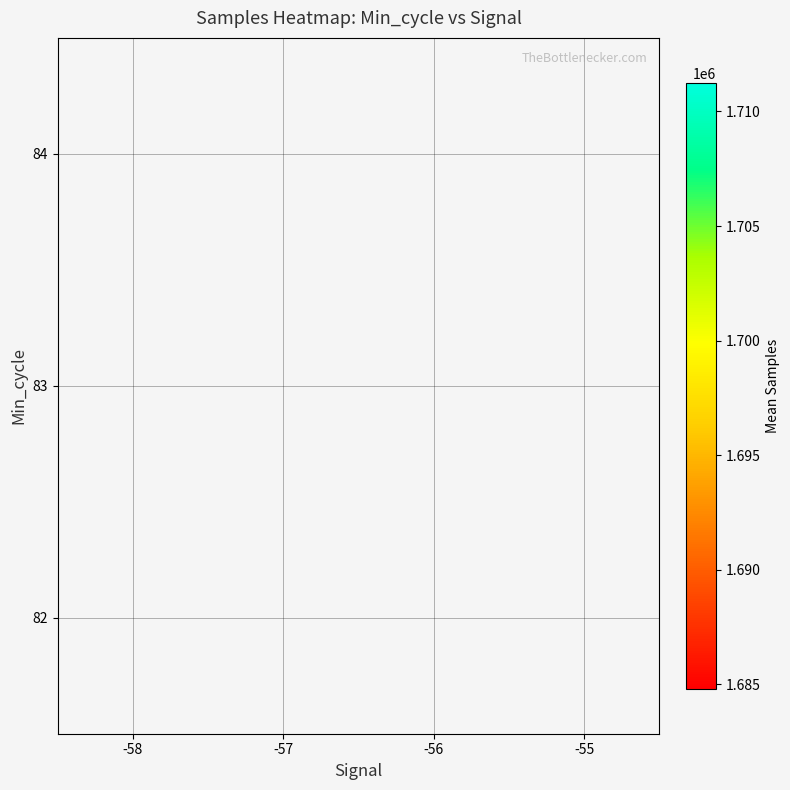

How many distinct data groups are displayed?

3